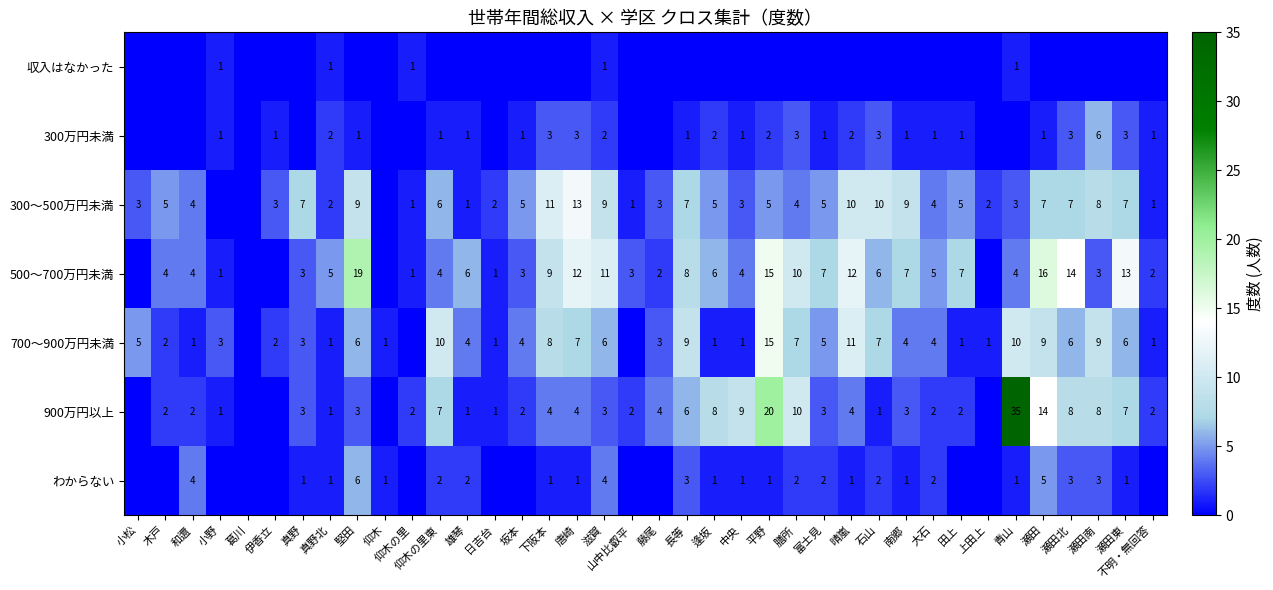

The 500～700万円未満 series shows 0 at 藤尾. True or false?

False